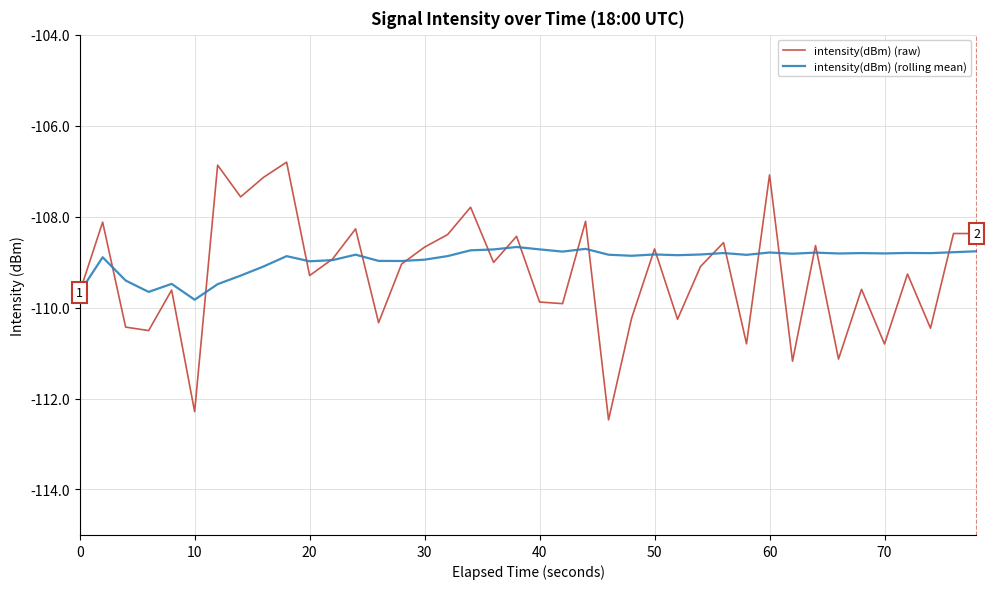

In intensity(dBm) (raw), how many points are higher than both neighbors (excluding endpoints)?

15